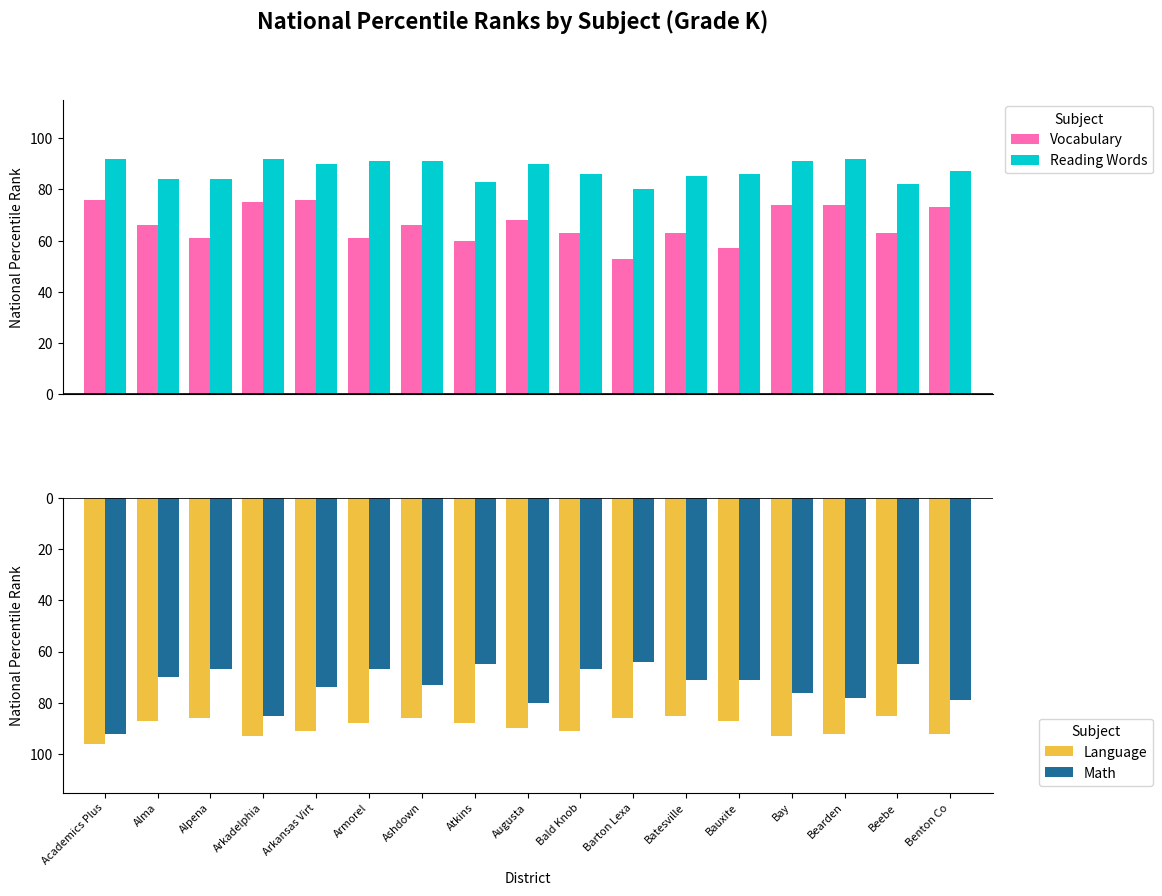

Where does the Math series first go above -71?

Alma